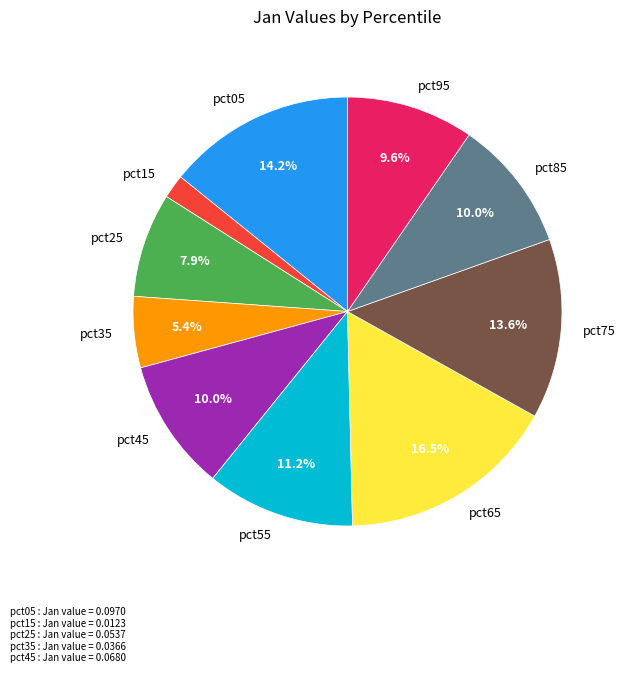

How much of the chart is everything except pct75?

86.4%